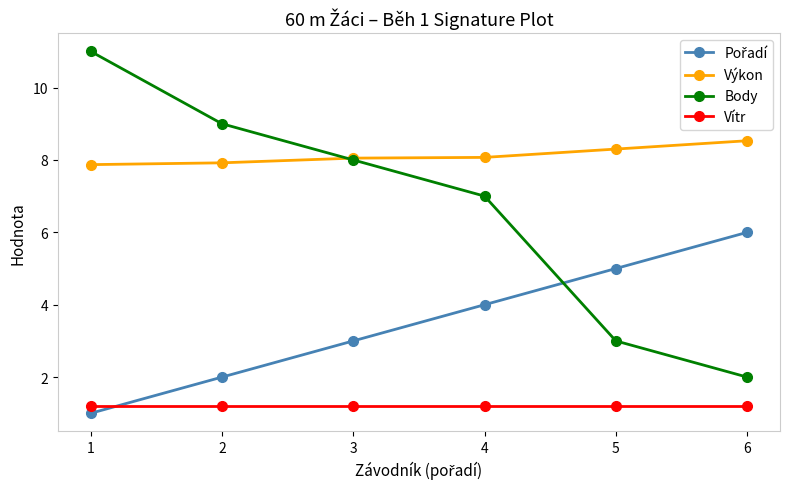

True or false: Výkon and Vítr intersect in this chart.

False